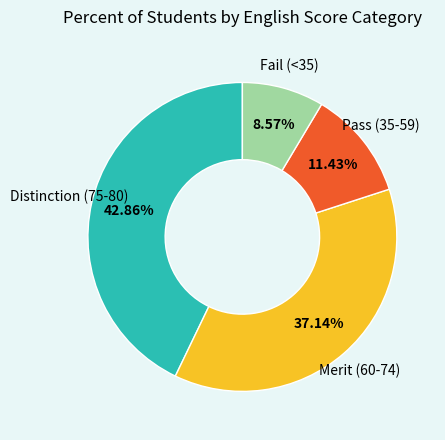

Rank the categories by value from lowest to highest.

Fail (<35), Pass (35-59), Merit (60-74), Distinction (75-80)